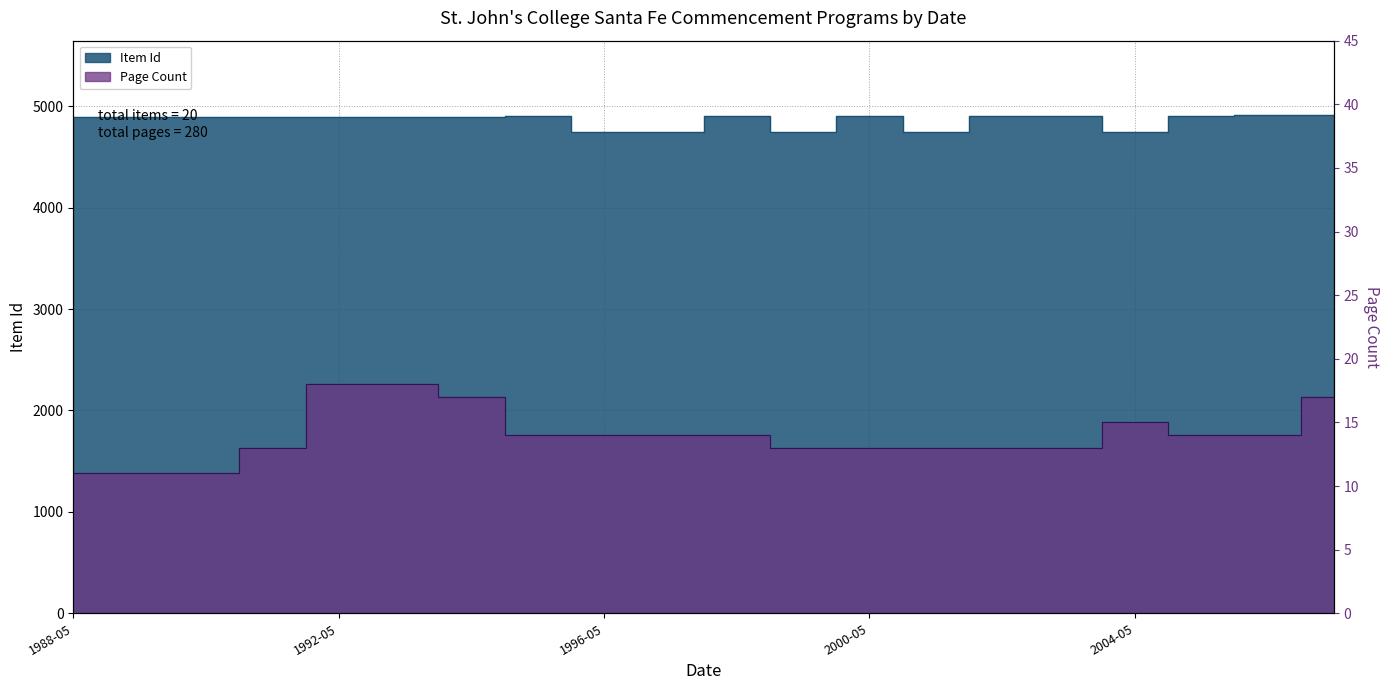

What position from the right is 1994-05-22?

14